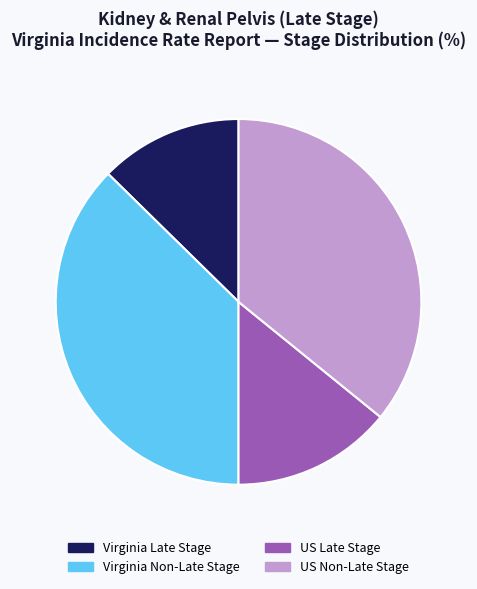

Does US Late Stage represent more than half of the total?

No